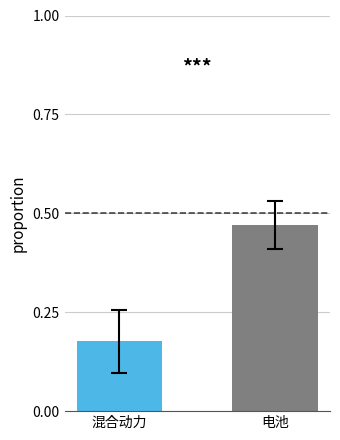

What is the difference between the values at 电池 and 混合动力?

0.3